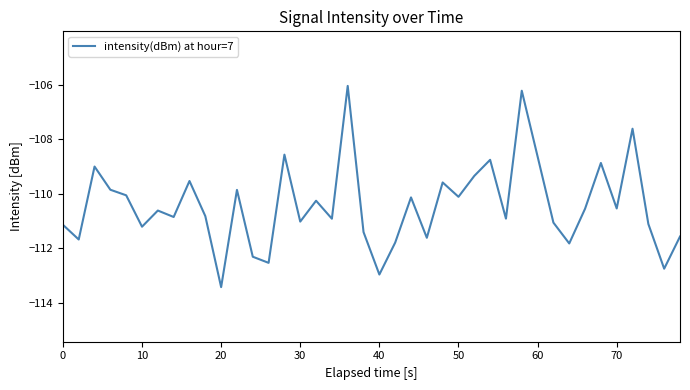

What is the minimum value shown in the chart?

-113.4